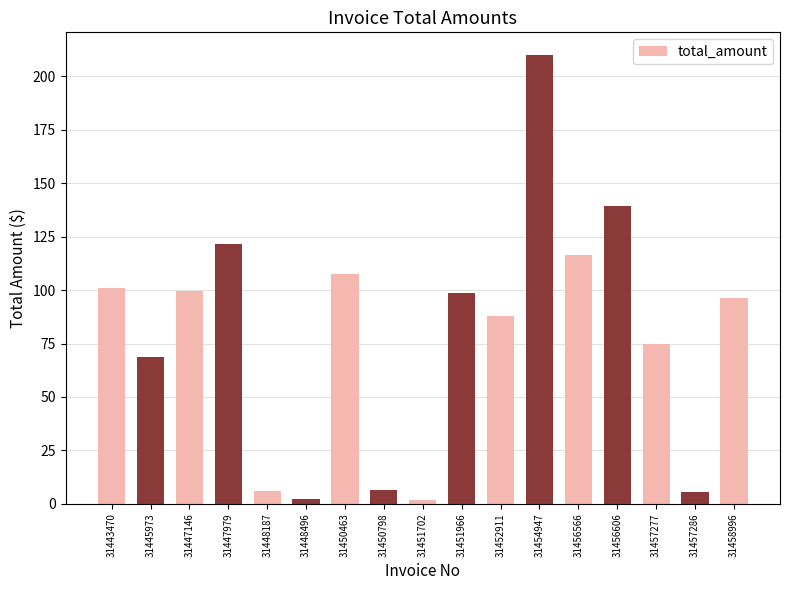

Does the chart contain any negative values?

No